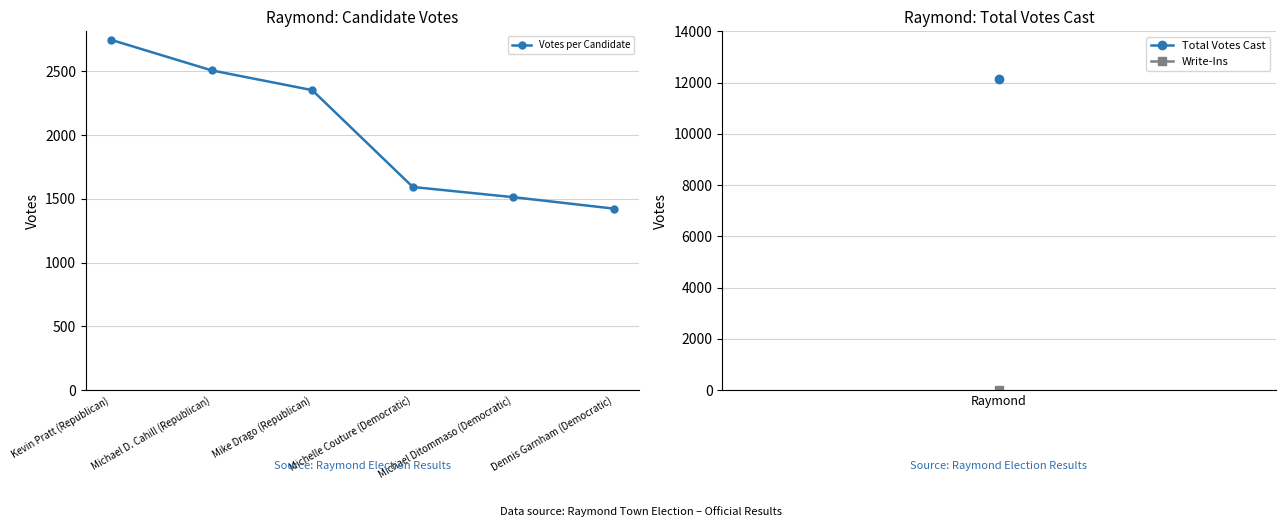

How many distinct data groups are displayed?

1